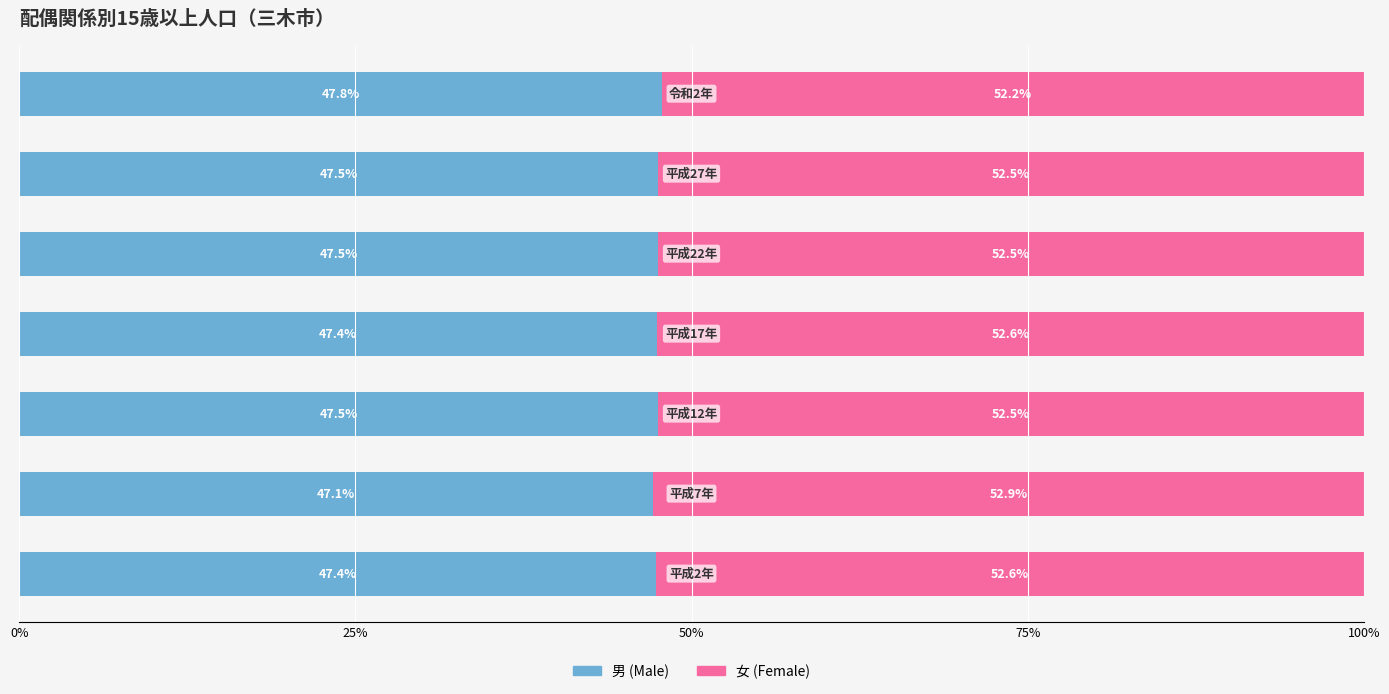

What is the lowest value of the 男 (Male) series?

47.1